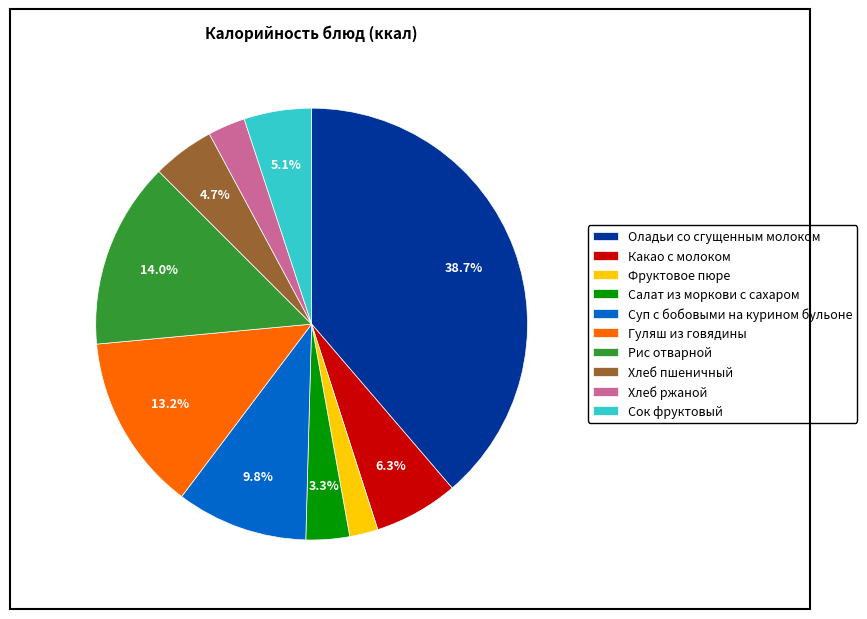

Combined, what portion of the pie is Гуляш из говядины and Сок фруктовый?

18.3%